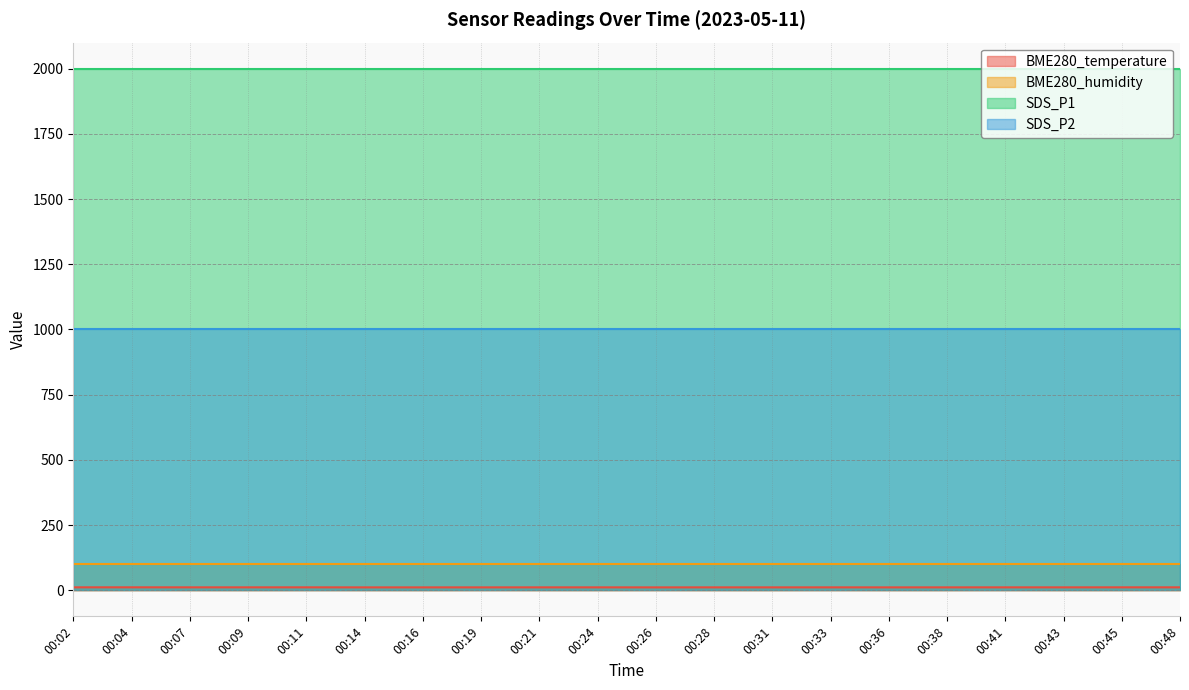

What is the maximum value shown in the chart?

1999.9